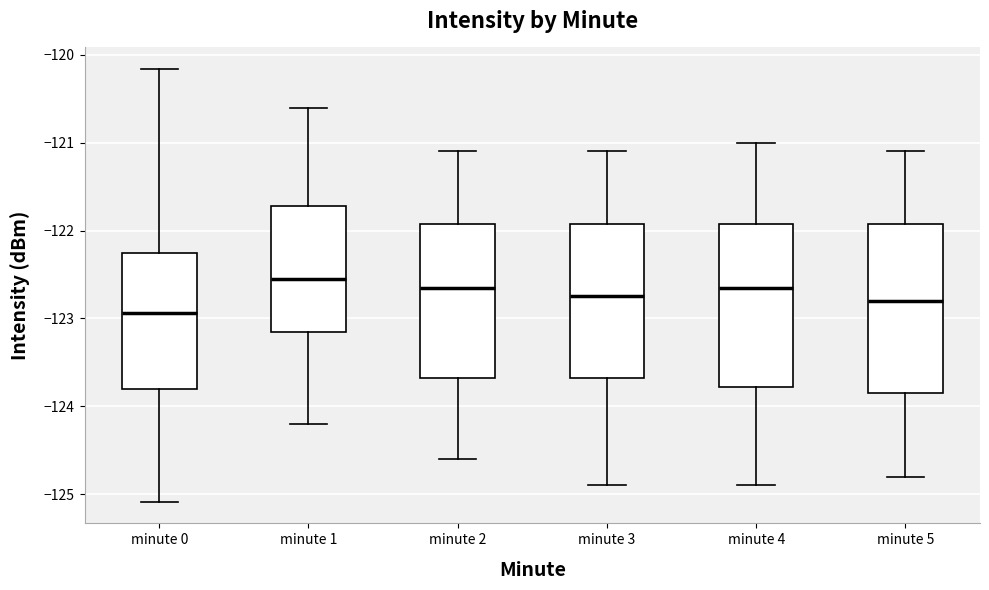

Reading left to right, transcribe this box plot: for each box, give where its median line is, the range the box spans, and where its two whiskers end, as read against the y-axis. The values are not printed on the chart, so give them approximately, as read against the axis.

minute 0: median -122.9, box -123.8 to -122.3, whiskers -125.1 to -120.2
minute 1: median -122.5, box -123.2 to -121.7, whiskers -124.2 to -120.6
minute 2: median -122.6, box -123.7 to -121.9, whiskers -124.6 to -121.1
minute 3: median -122.7, box -123.7 to -121.9, whiskers -124.9 to -121.1
minute 4: median -122.6, box -123.8 to -121.9, whiskers -124.9 to -121.0
minute 5: median -122.8, box -123.8 to -121.9, whiskers -124.8 to -121.1